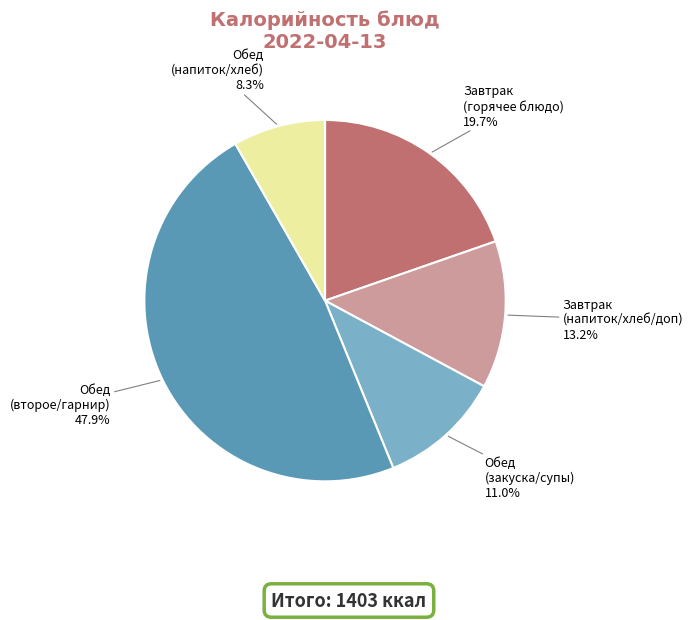

Is there a majority slice in this chart?

No